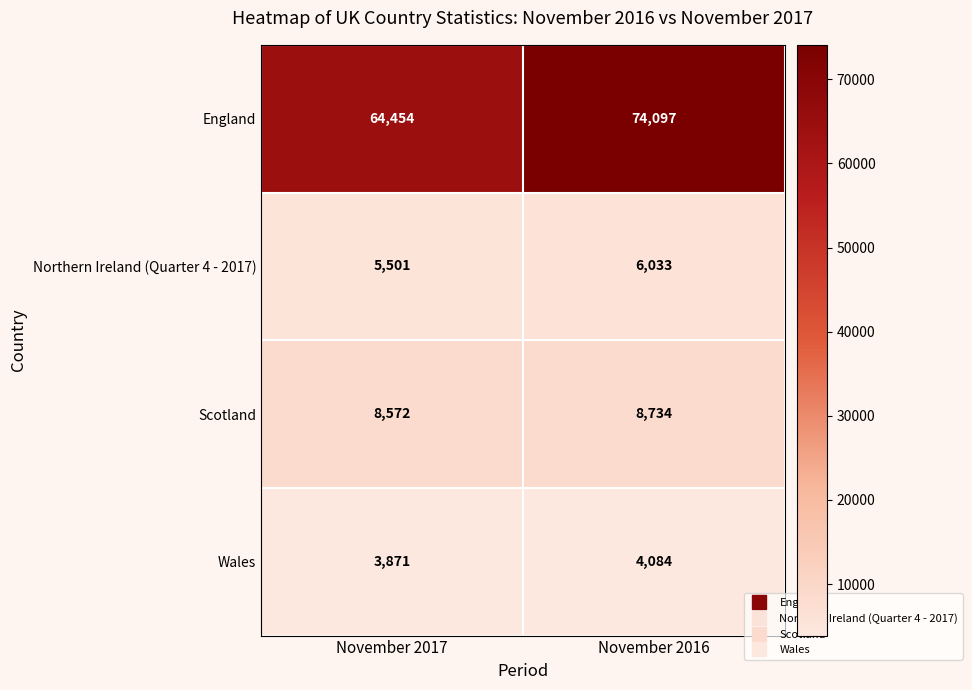

What is the spread (max minus min) of values at November 2017?

60583